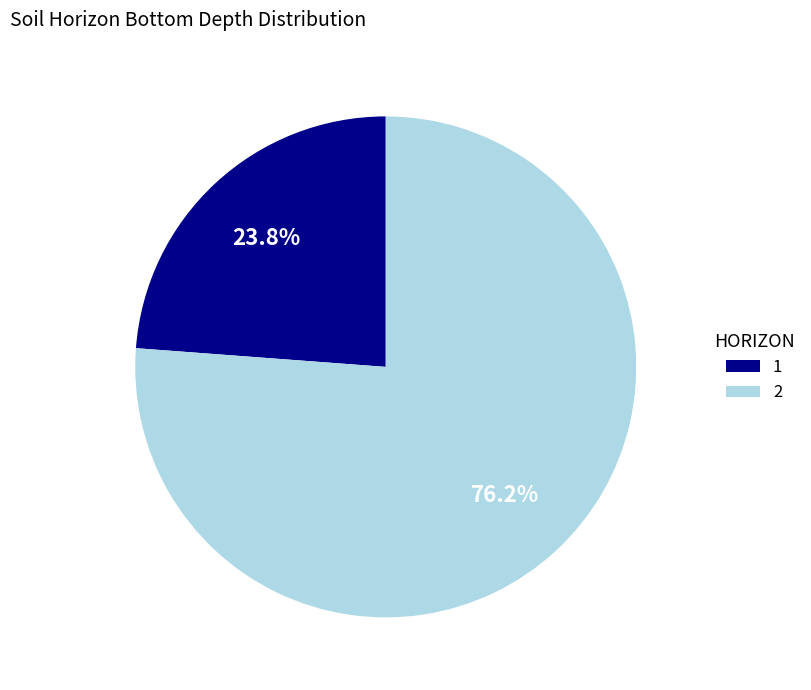

What is the ratio of the value at 1 to the value at 2?

0.3